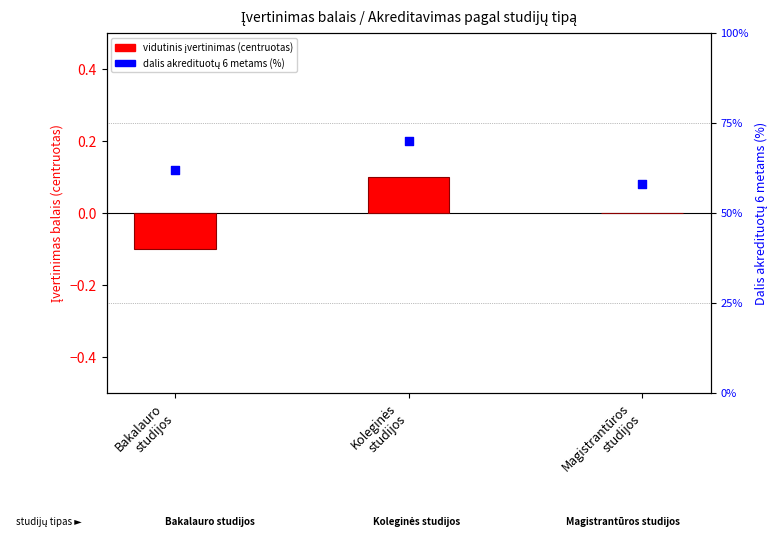

What is the total value across all series at Bakalauro
studijos?

61.9